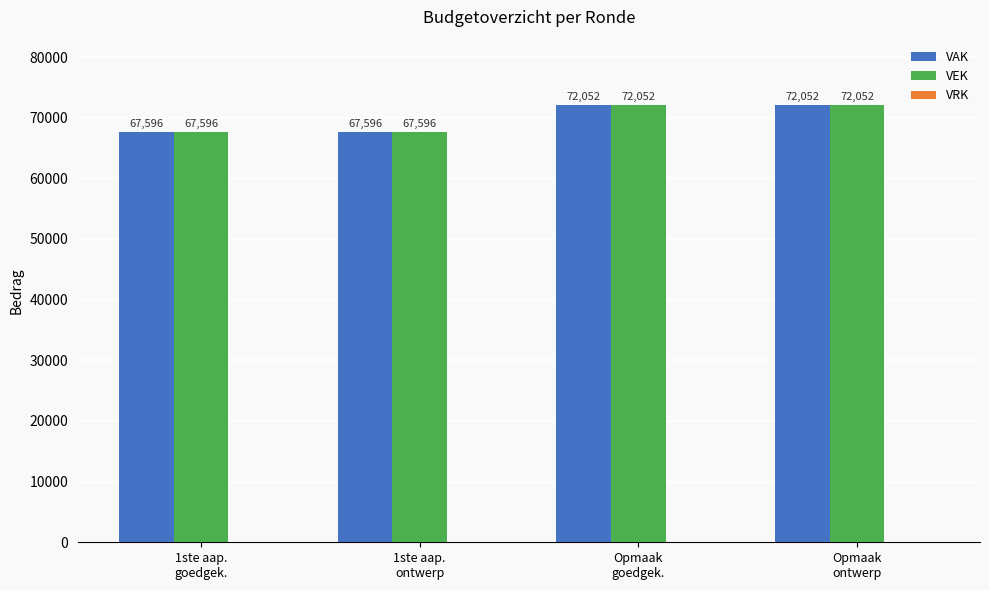

What is the average value of the VAK series?

69824